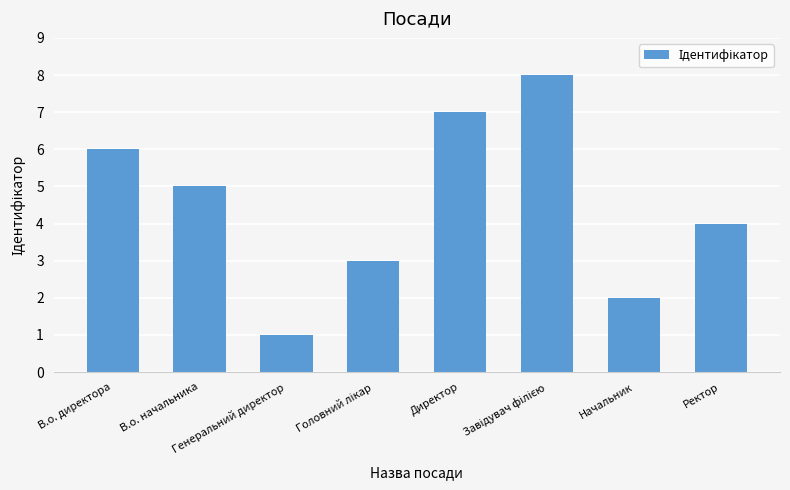

What is the smallest value displayed?

1